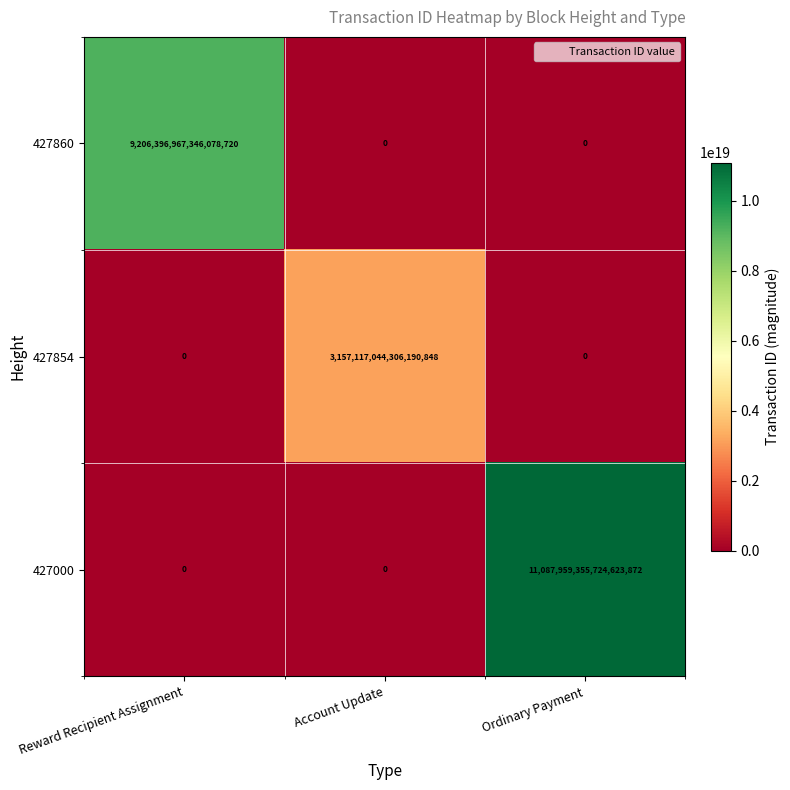

The value of 427860 at Reward Recipient Assignment is 9206396967346078720. True or false?

True